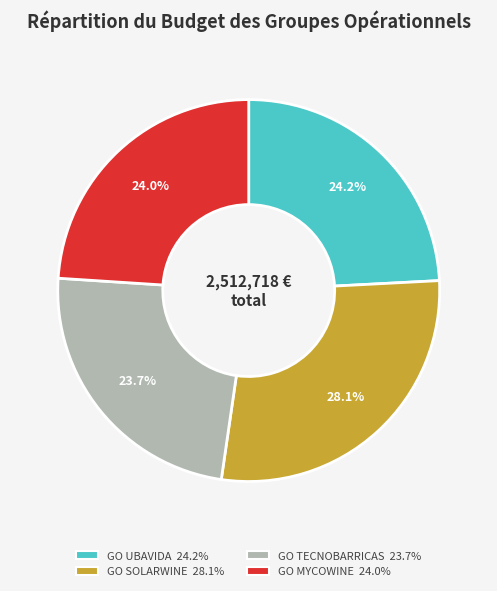

How many segments does this pie chart have?

4